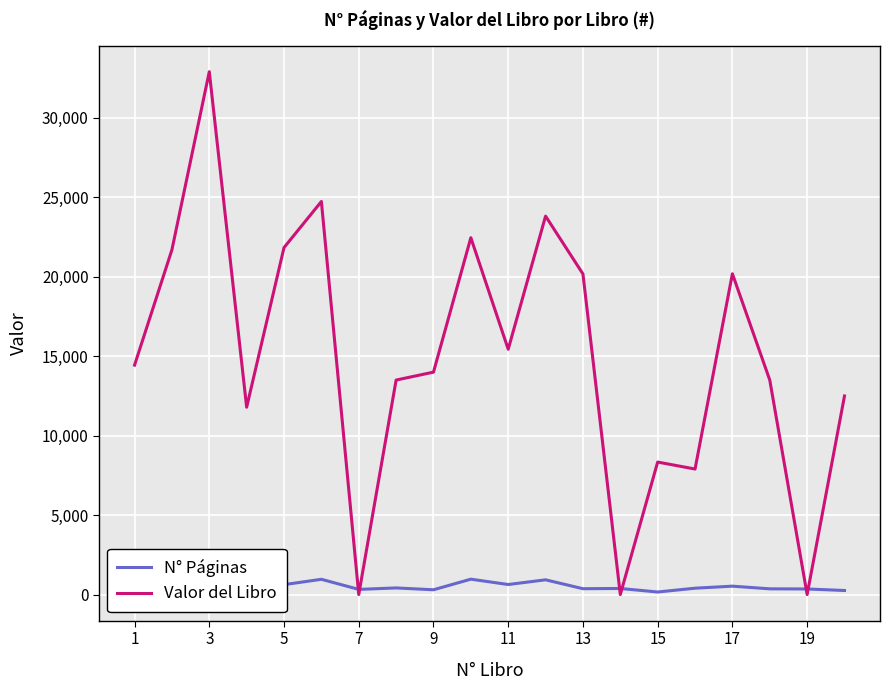

How many series are shown in this chart?

2